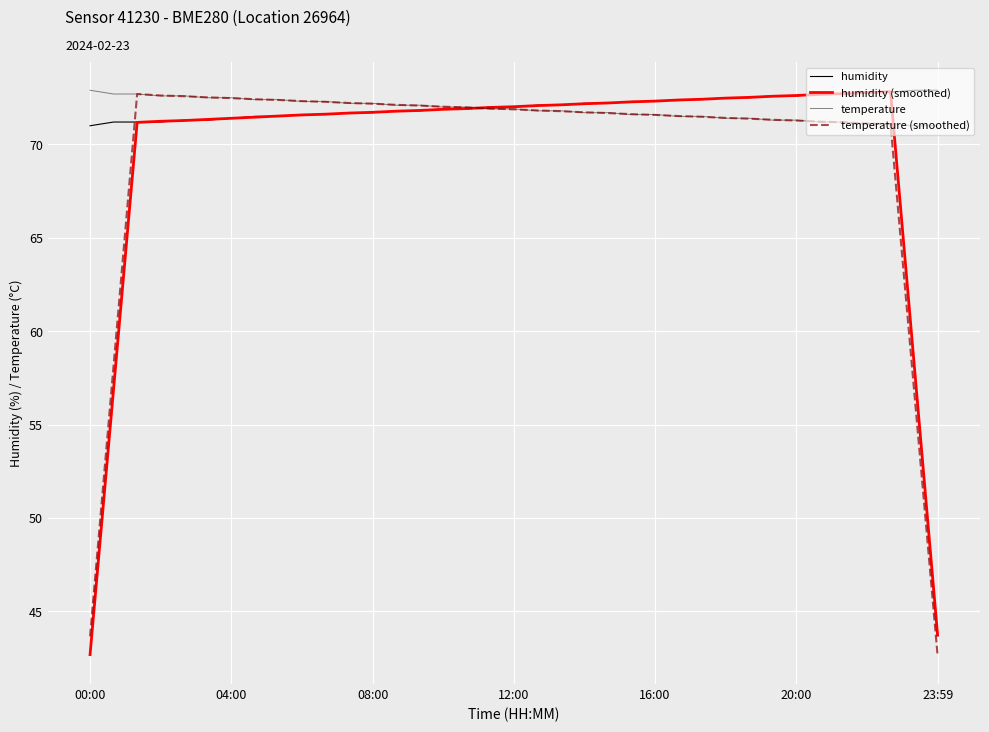

At how many categories does at least one series exceed 50?

37